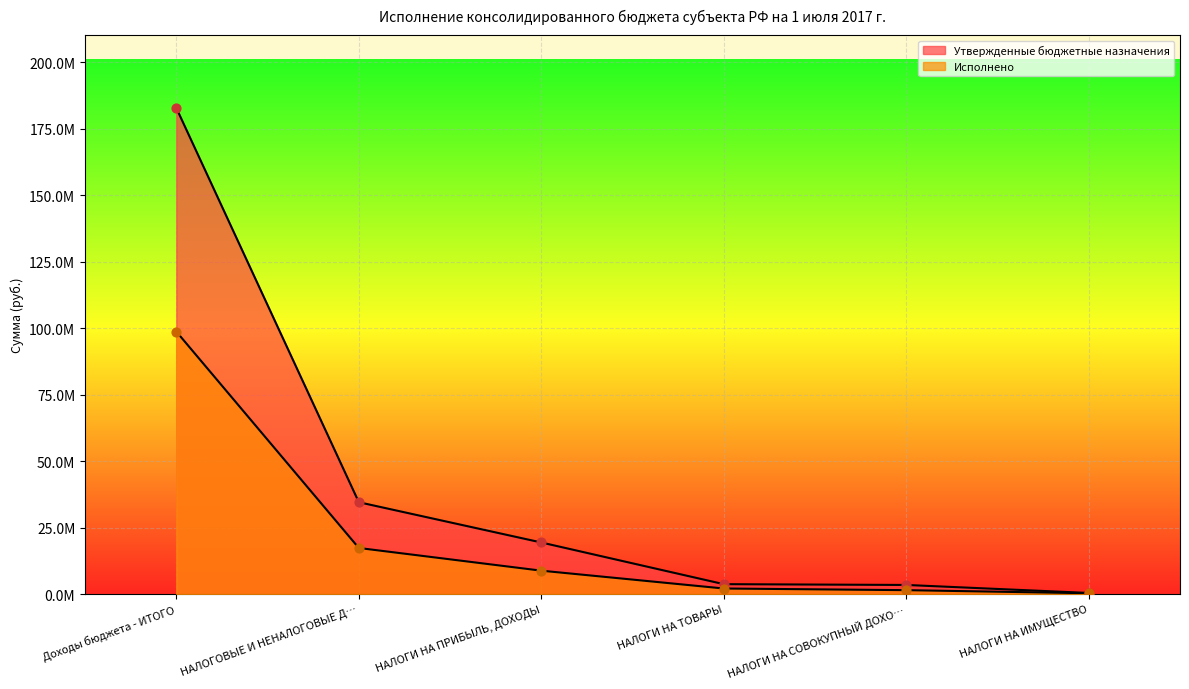

Which series has the widest spread of Y values?

Утвержденные бюджетные назначения